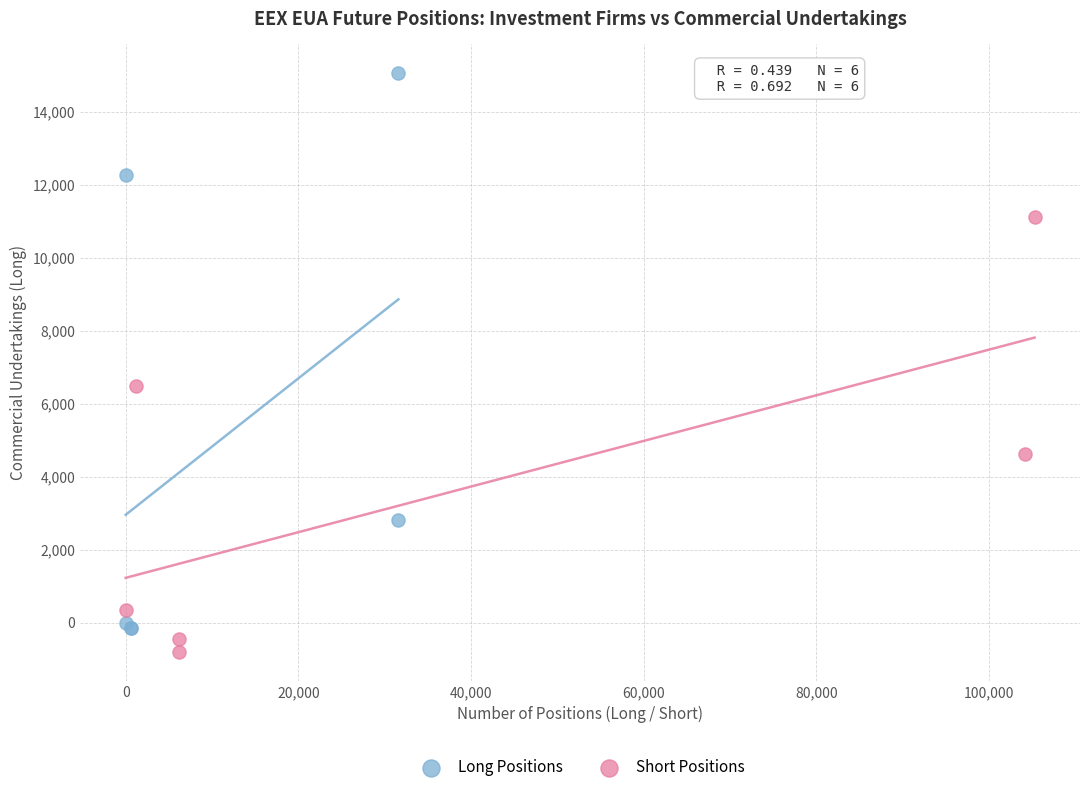

Which series contains the lowest Y value?

Short Positions